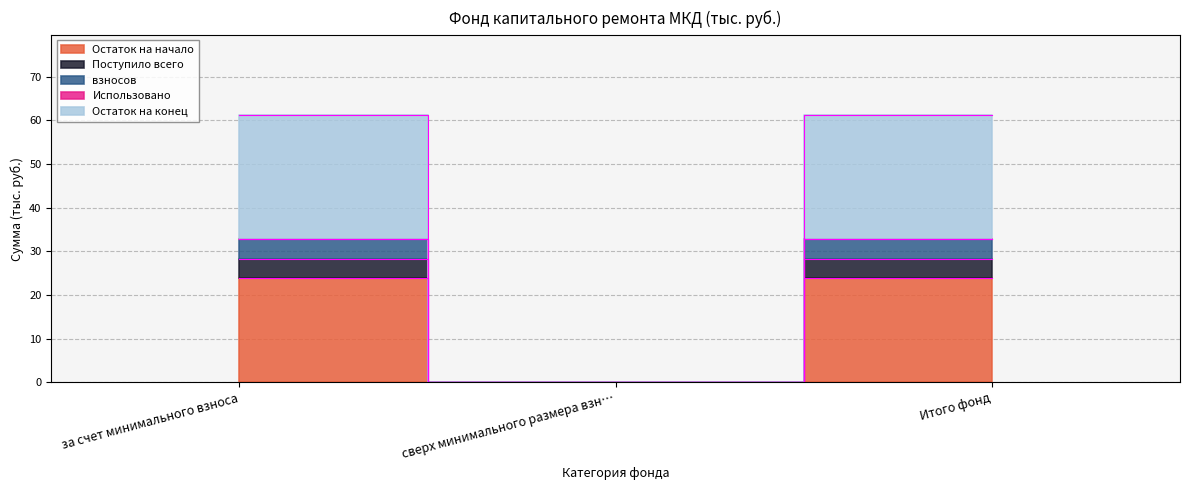

Is it true that Остаток на начало equals 0.0 at сверх минимального размера взн…?

True